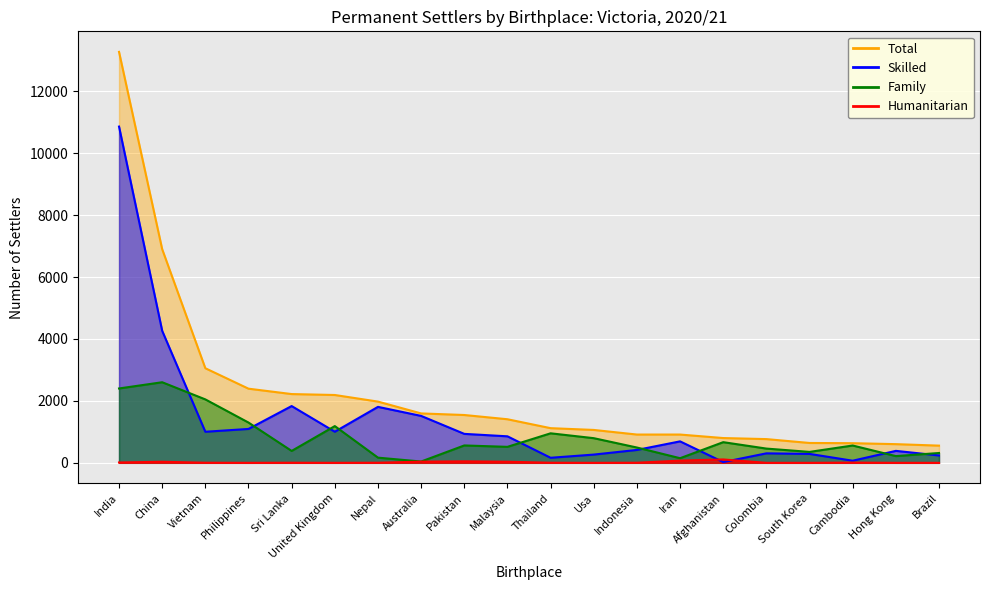

Which has a higher value, South Korea or Cambodia?

Cambodia